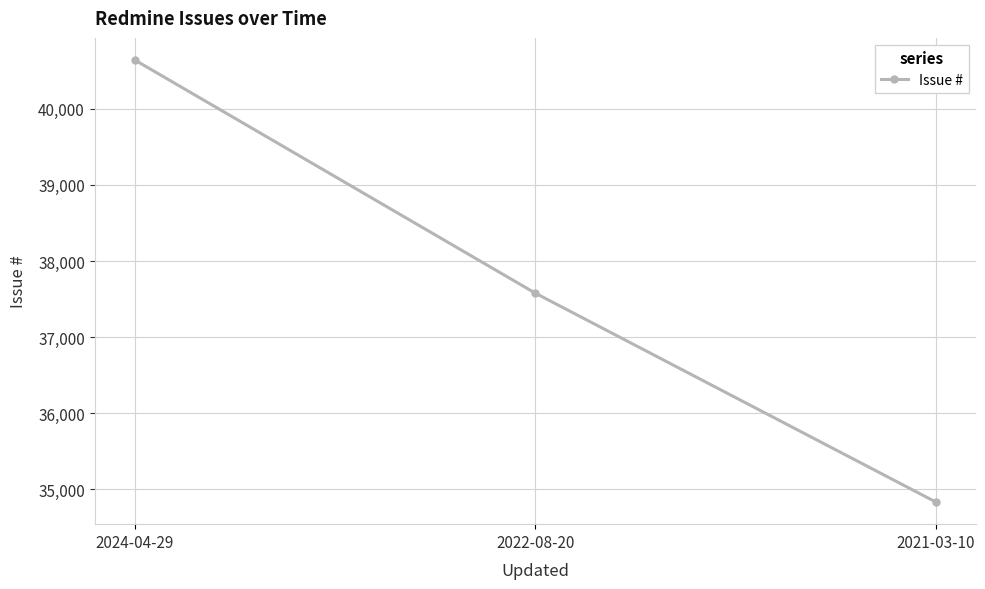

Rank the categories by value from lowest to highest.

2021-03-10, 2022-08-20, 2024-04-29